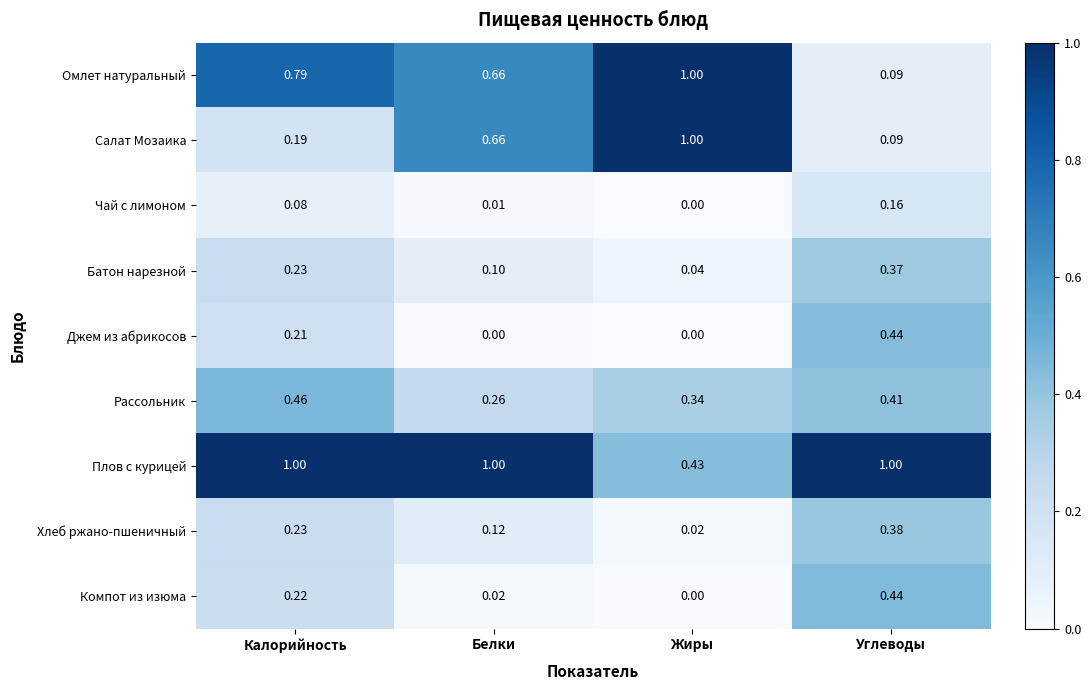

What is the difference between the highest and lowest values at Углеводы?

0.9